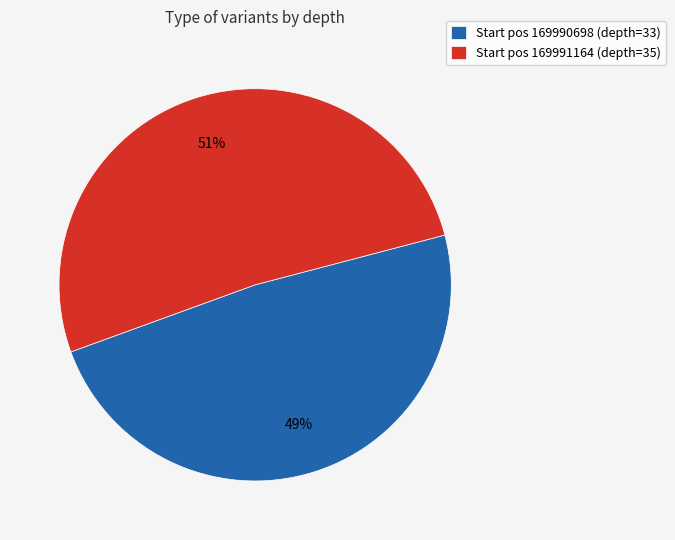

Is it true that Start pos 169991164 (depth=35) is 58% of the pie?

False